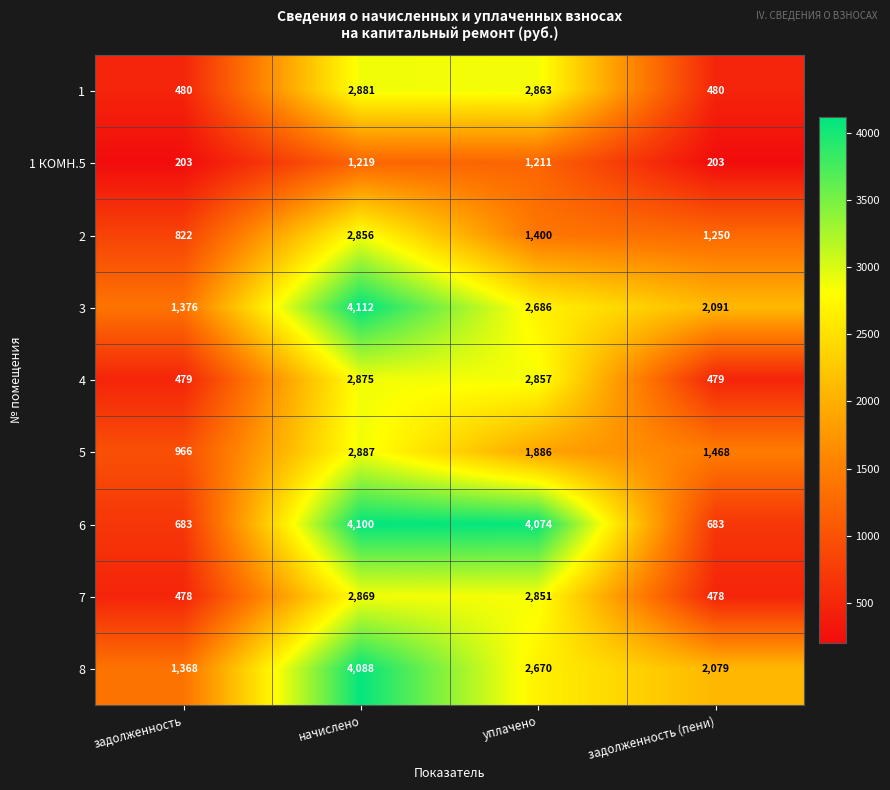

What is the total value across all series at задолженность?

6855